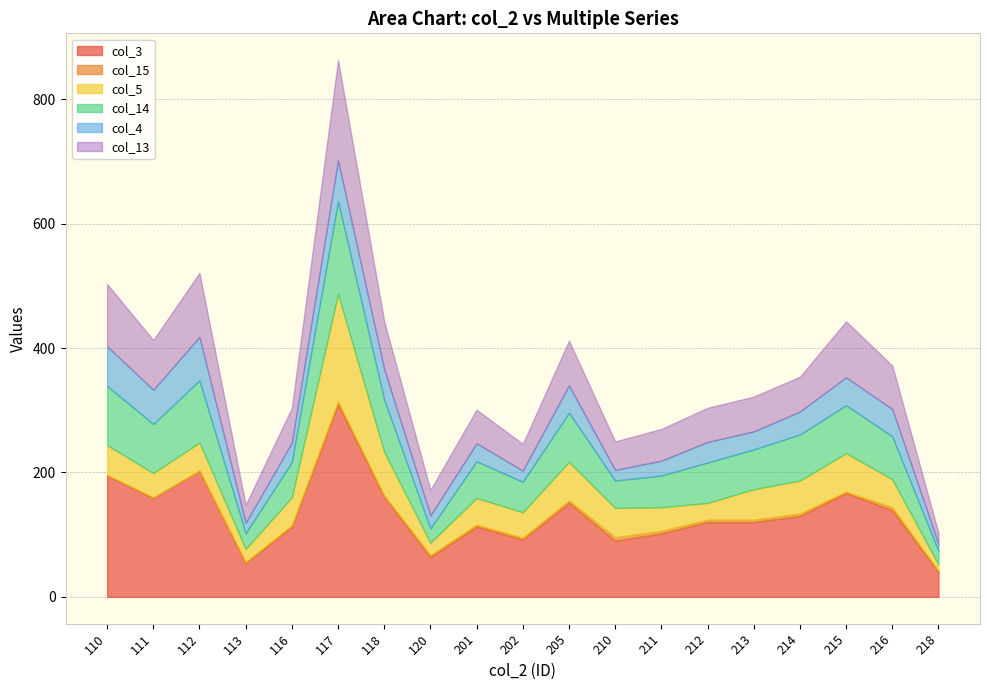

Where do col_4 and col_5 first cross each other?

112 and 113